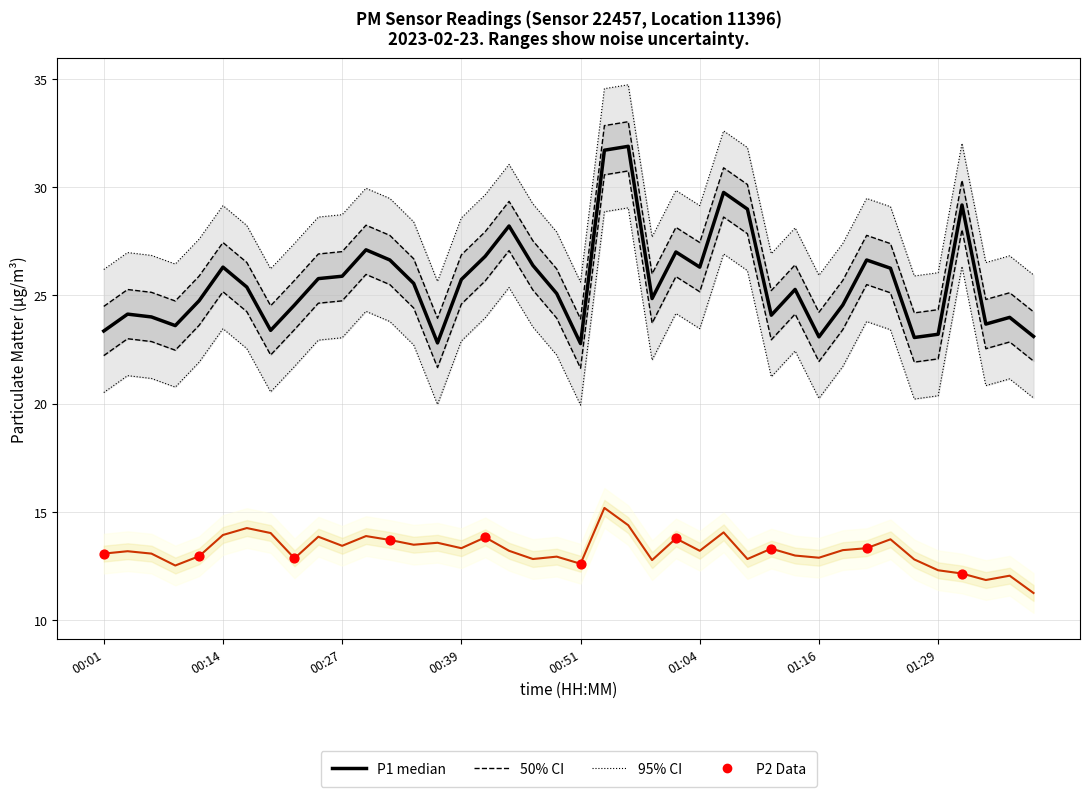

Which series reaches the maximum Y coordinate?

P1